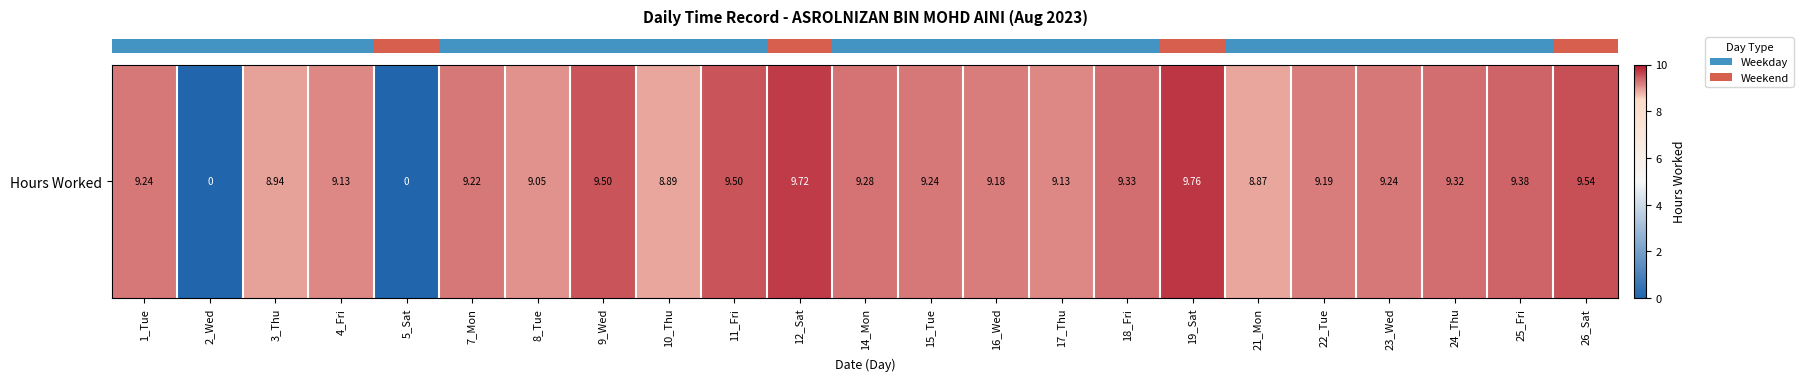

Rank the categories by value from lowest to highest.

2_Wed, 5_Sat, 21_Mon, 10_Thu, 3_Thu, 8_Tue, 4_Fri, 17_Thu, 16_Wed, 22_Tue, 7_Mon, 1_Tue, 15_Tue, 23_Wed, 14_Mon, 24_Thu, 18_Fri, 25_Fri, 9_Wed, 11_Fri, 26_Sat, 12_Sat, 19_Sat